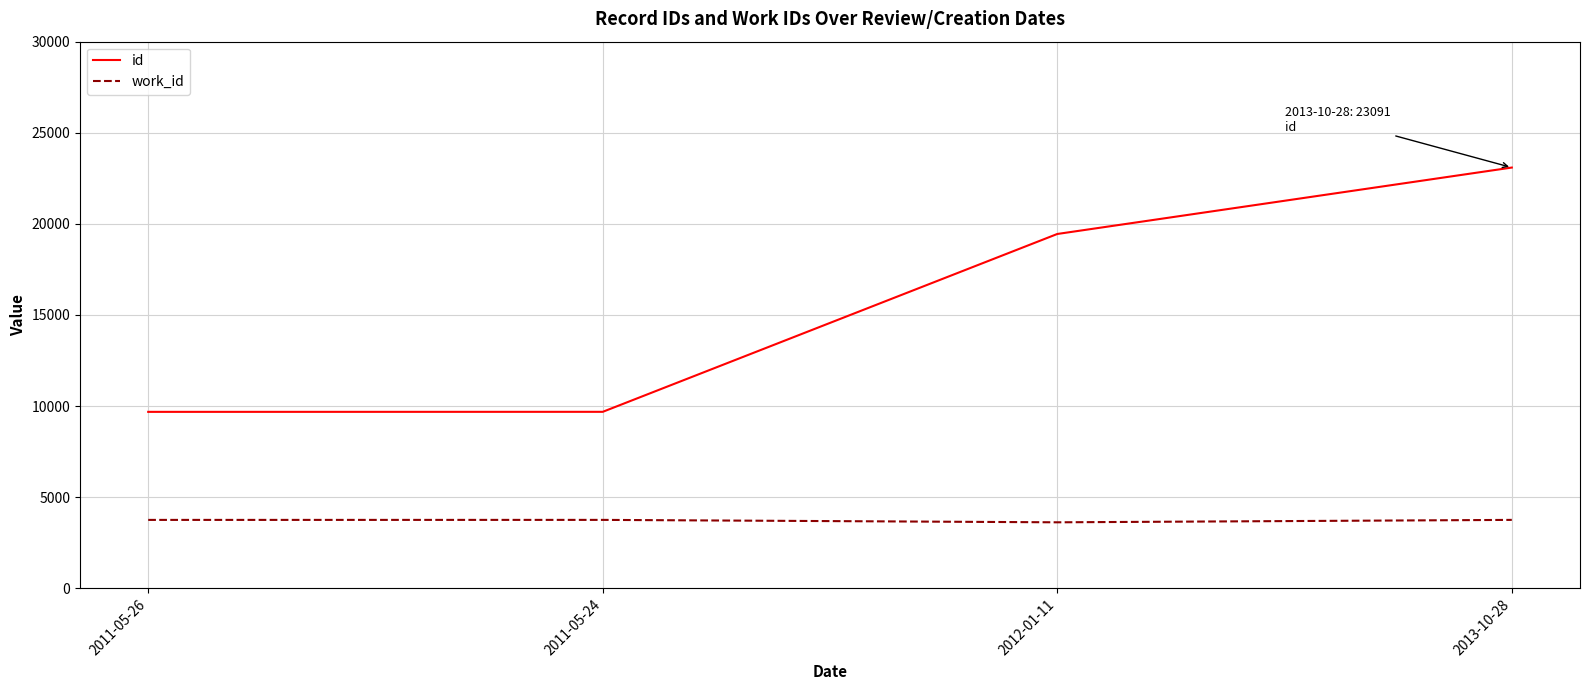

True or false: id and work_id intersect in this chart.

False